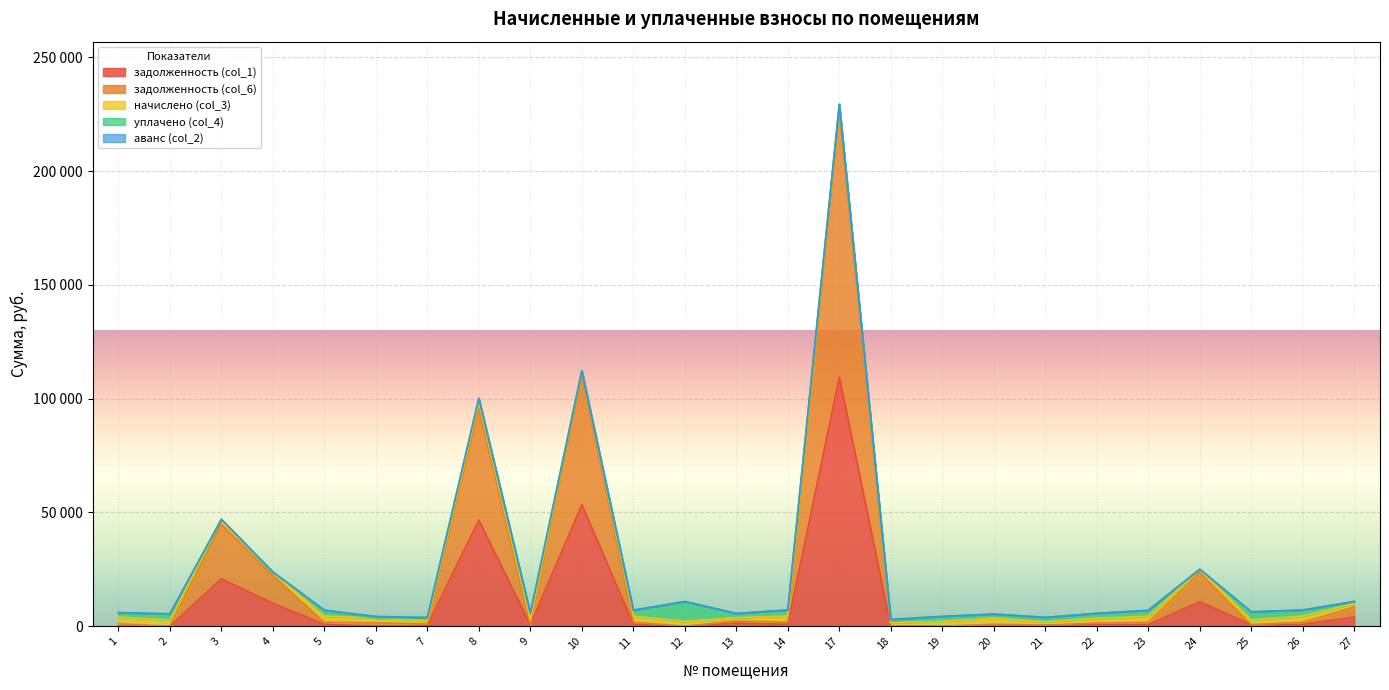

Reading left to right, extract all data points from this chart.

задолженность (col_1): 1=0.0	2=0.0	3=20841.1	4=10146.2	5=840.2	6=0.0	7=456.9	8=46597.2	9=645.6	10=53431.2	11=836.0	12=3.1	13=1362.1	14=845.6	17=109455.4	18=0.0	19=0.0	20=0.0	21=462.9	22=673.1	23=781.4	24=10738.8	25=672.1	26=845.6	27=4011.2
задолженность (col_6): 1=1067.2	2=0.0	3=24002.3	4=12196.7	5=901.9	6=1483.9	7=490.1	8=49081.1	9=0.0	10=57400.4	11=896.8	12=0.0	13=974.2	14=907.1	17=117220.1	18=0.0	19=0.0	20=894.2	21=0.0	22=722.1	23=906.6	24=12833.4	25=0.0	26=907.1	27=4494.8
начислено (col_3): 1=2998.4	2=2728.9	3=2140.1	4=1478.0	5=2705.8	6=2163.2	7=1470.3	8=2690.5	9=2190.1	10=1454.9	11=2690.5	12=2155.4	13=1454.9	14=2721.2	17=2686.6	18=1489.6	19=2167.0	20=2682.8	21=1489.6	22=2167.0	23=2721.2	24=1489.6	25=2163.2	26=2721.2	27=1489.6
уплачено (col_4): 1=1931.1	2=2605.6	3=0.0	4=0.0	5=2644.2	6=0.0	7=1437.1	8=1793.6	9=2835.7	10=0.0	11=2629.6	12=8721.6	13=1850.1	14=2659.7	17=0.0	18=1487.4	19=2167.0	20=1788.5	21=1952.4	22=2118.0	23=2596.0	24=0.0	25=3506.5	26=2659.7	27=899.8
аванс (col_2): 1=0.0	2=152.0	3=0.0	4=0.0	5=0.0	6=679.3	7=0.0	8=0.0	9=0.0	10=0.0	11=0.0	12=0.0	13=0.0	14=0.0	17=0.0	18=2.1	19=0.0	20=0.0	21=0.0	22=0.0	23=0.0	24=0.0	25=0.0	26=0.0	27=0.0